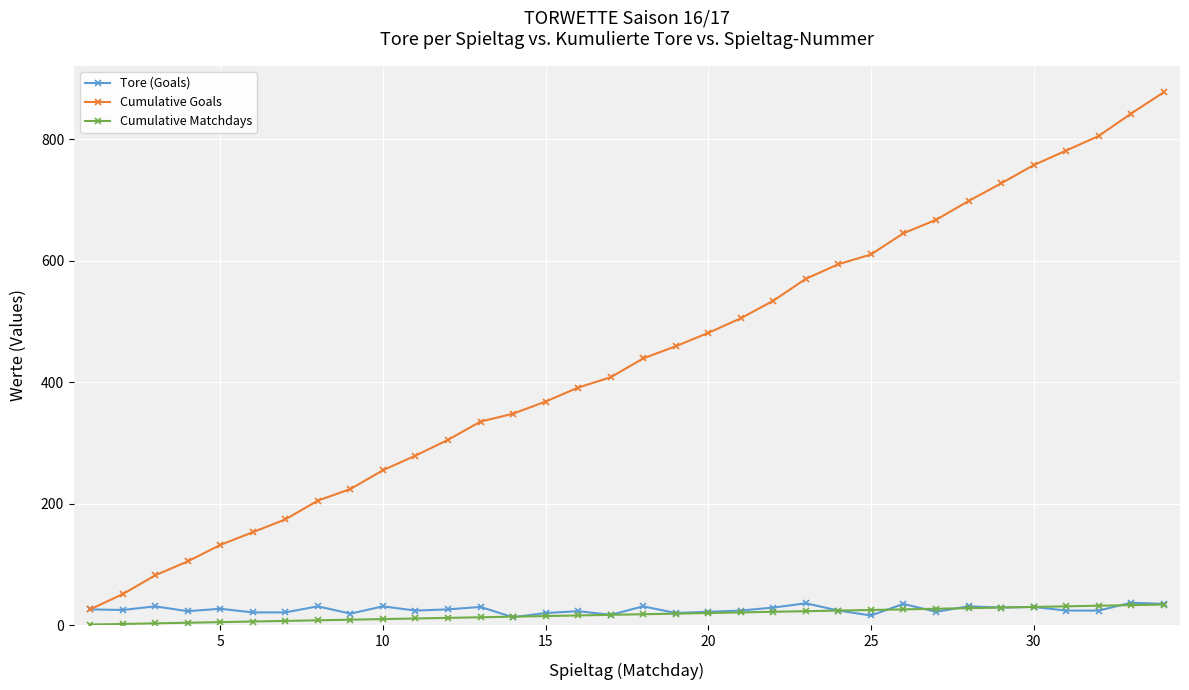

What is the difference between the maximum and minimum values in the Tore (Goals) series?

24